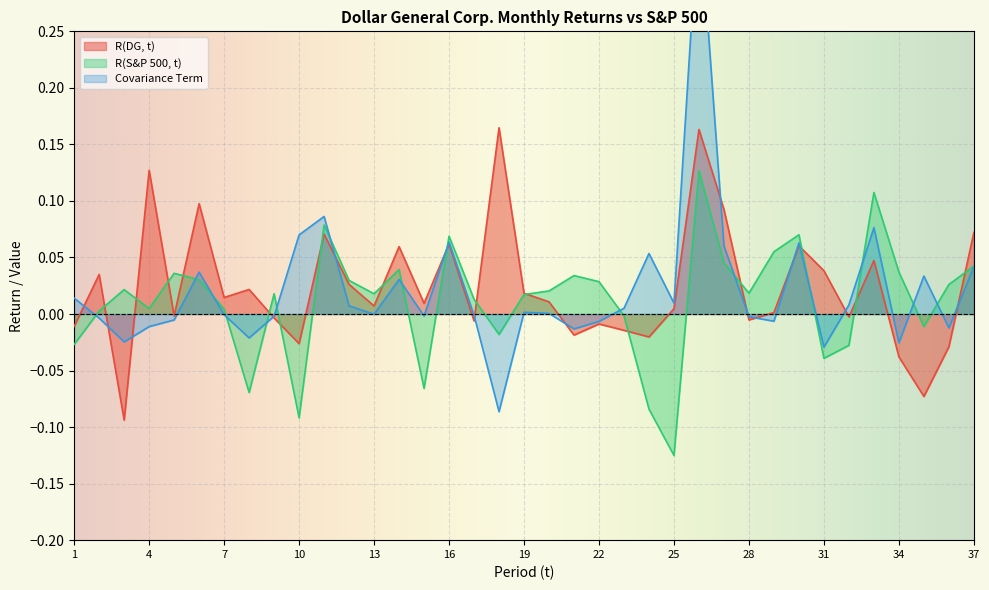

Rank the categories by R(S&P 500, t) value from lowest to highest.

25, 10, 24, 8, 15, 31, 32, 1, 18, 35, 23, 2, 7, 4, 17, 19, 9, 13, 28, 20, 3, 36, 22, 12, 6, 21, 5, 34, 14, 37, 27, 29, 16, 30, 11, 33, 26